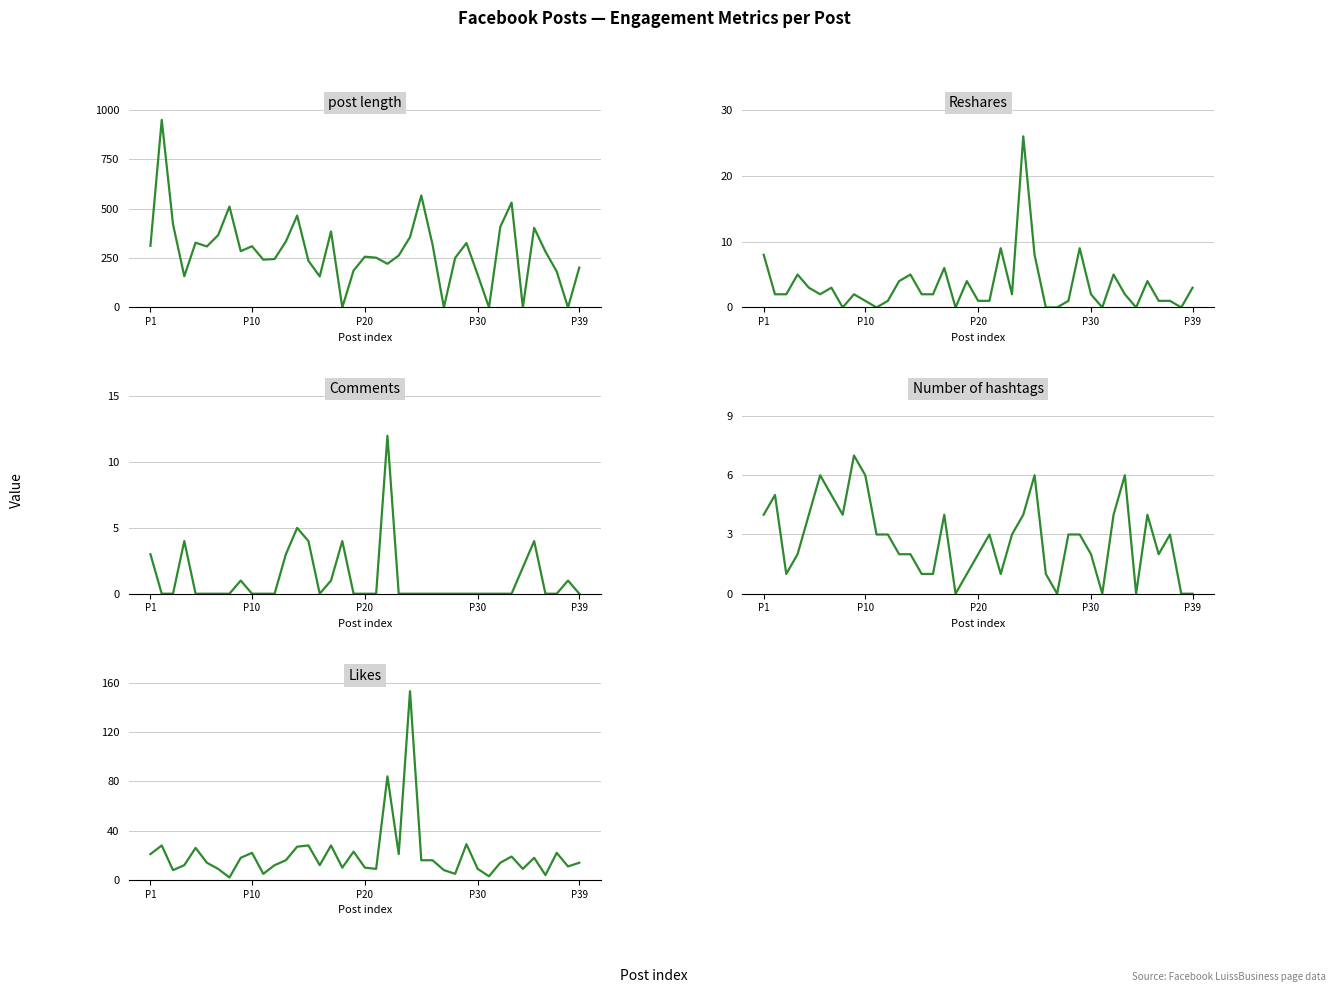

True or false: Reshares and Likes intersect in this chart.

False